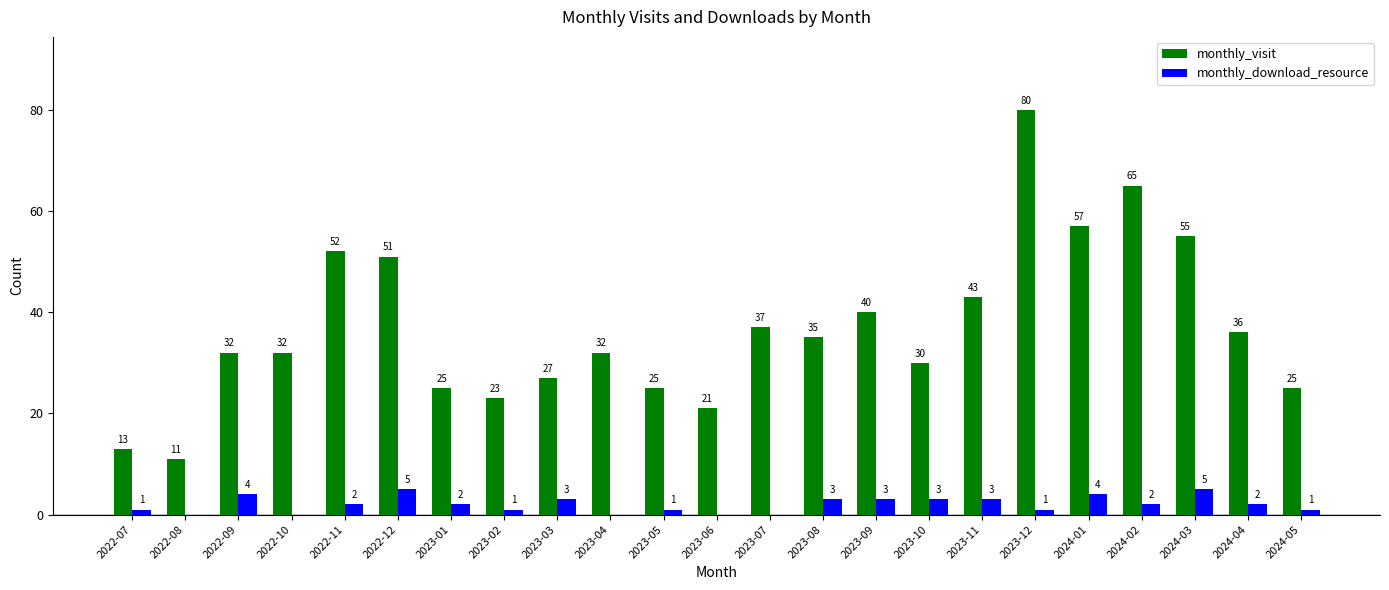

What is the sum of all monthly_visit values?

847